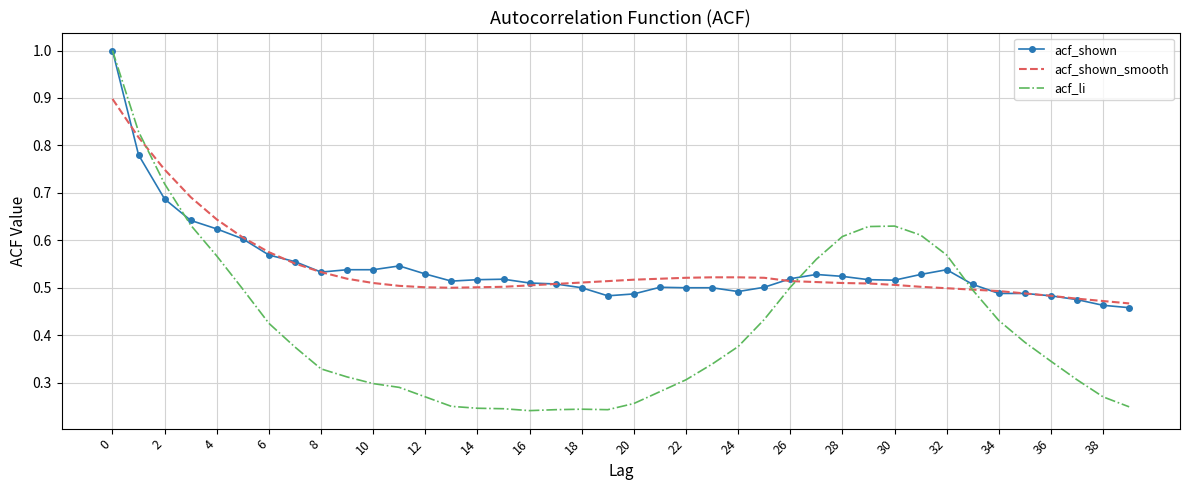

What is the greatest value displayed?

1.0